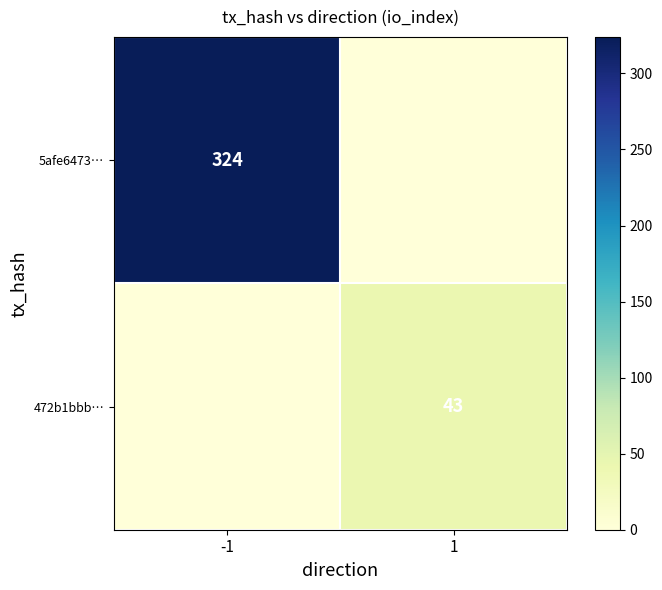

True or false: 472b1bbb… has a value of 16 at 1.

False